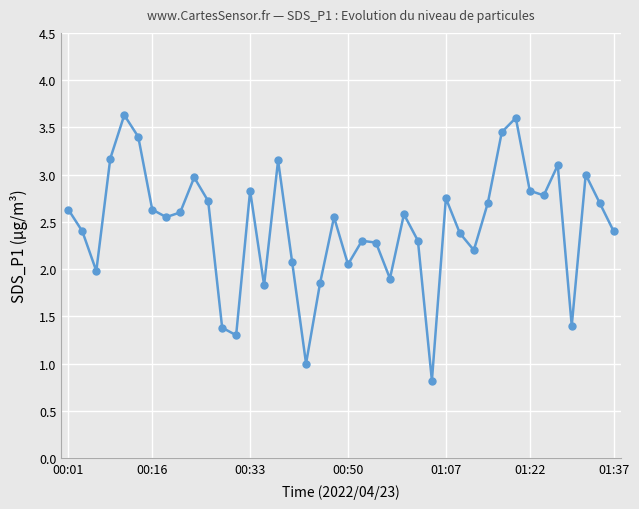

True or false: the data has more than 2 interior local peaks.

True